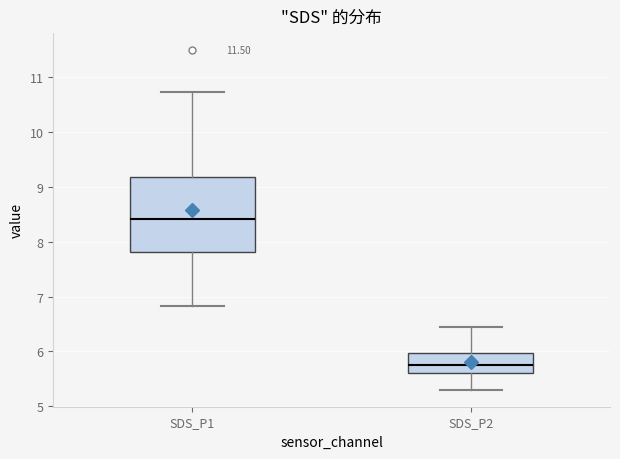

Reading left to right, transcribe this box plot: for each box, give where its median line is, the range the box spans, and where its two whiskers end, as read against the y-axis. The values are not printed on the chart, so give them approximately, as read against the axis.

SDS_P1: median 8.4, box 7.8 to 9.2, whiskers 6.8 to 10.7
SDS_P2: median 5.8, box 5.6 to 6.0, whiskers 5.3 to 6.5